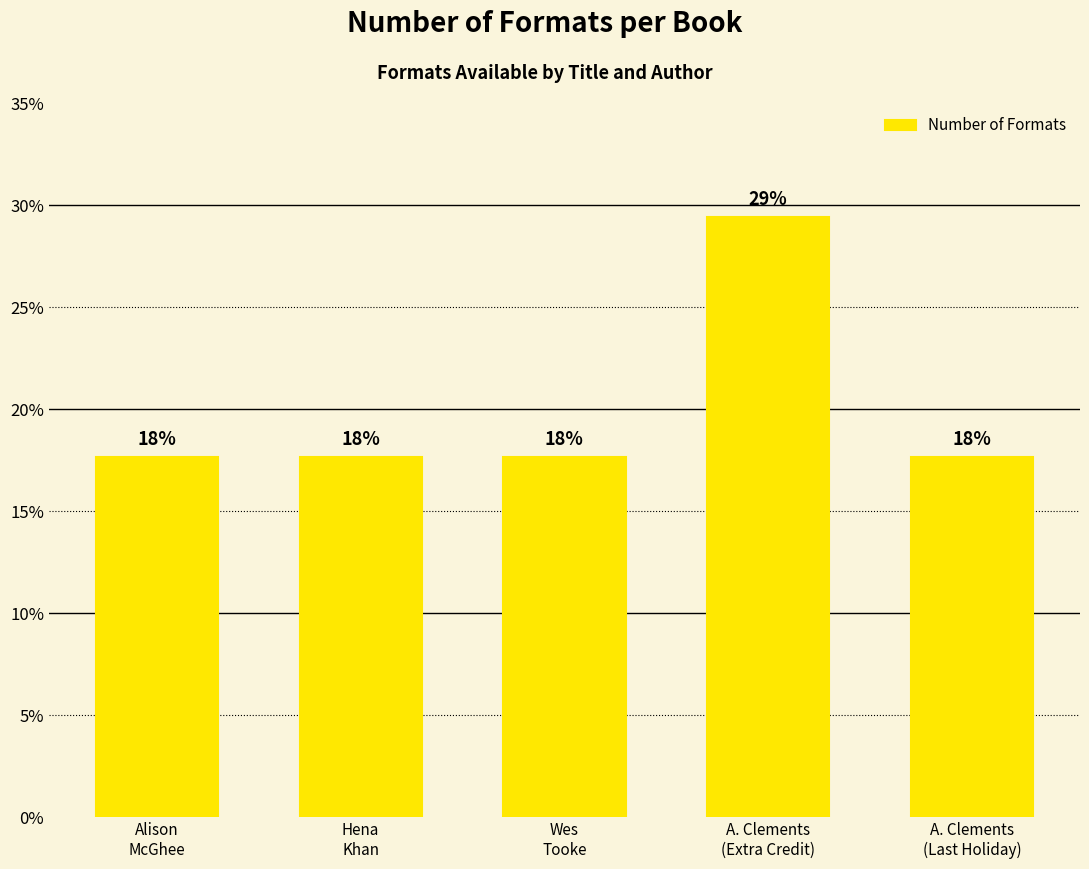

Is it true that the value at A. Clements
(Extra Credit) is 29.4?

True